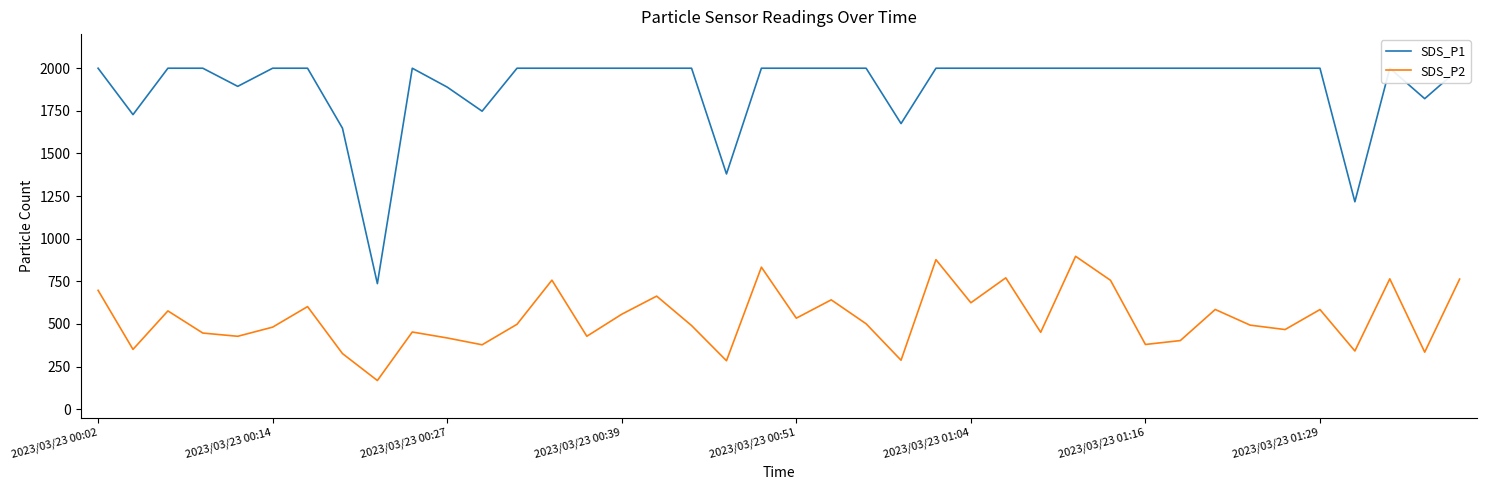

Which series has the largest range (max minus min)?

SDS_P1